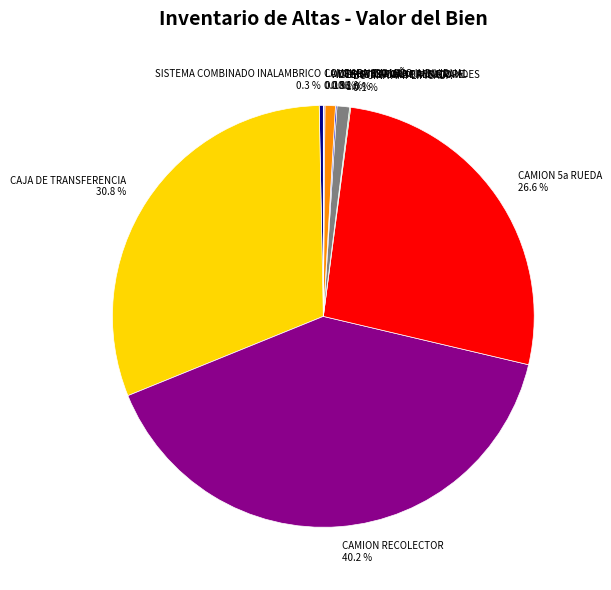

Which has a higher value, CAMION 5a RUEDA 26.6 % or LENTES PARA CAMARA 1.0 %?

CAMION 5a RUEDA 26.6 %